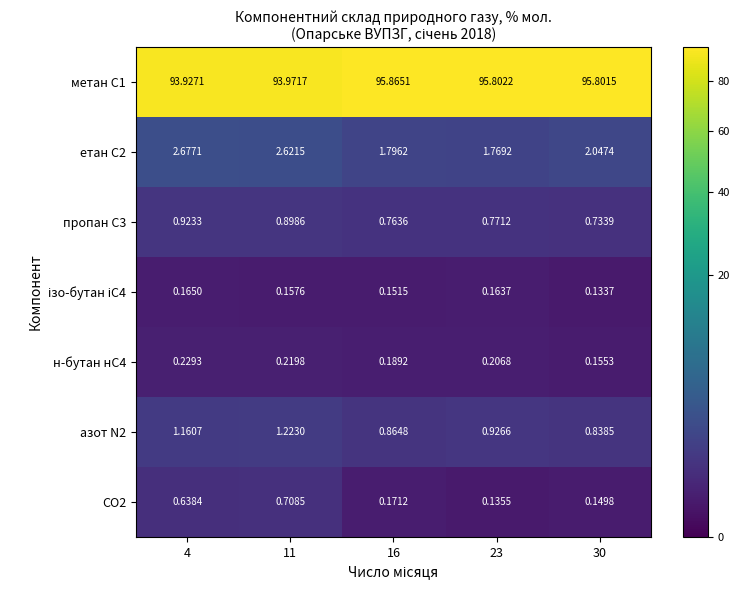

Is the value of метан С1 at 11 greater than the value of н-бутан нС4 at 23?

Yes